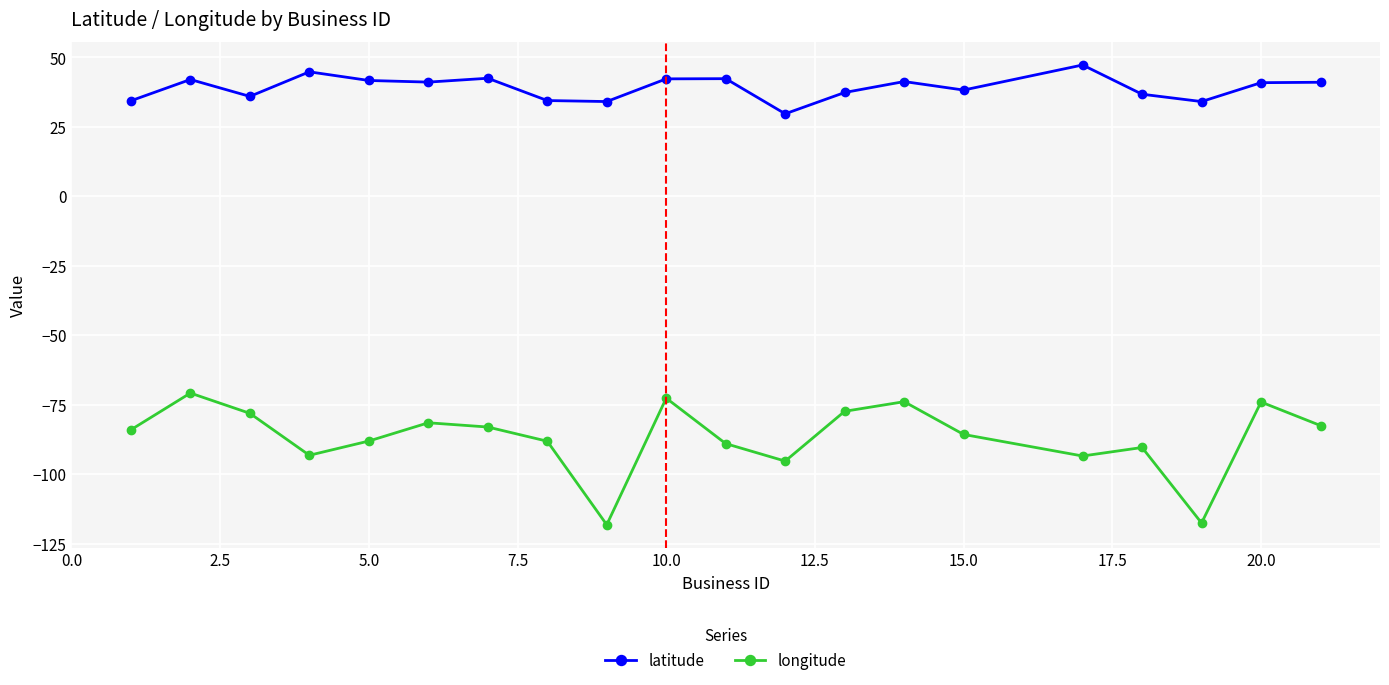

What is the value of the longitude point at the 3rd from the left?

-78.1